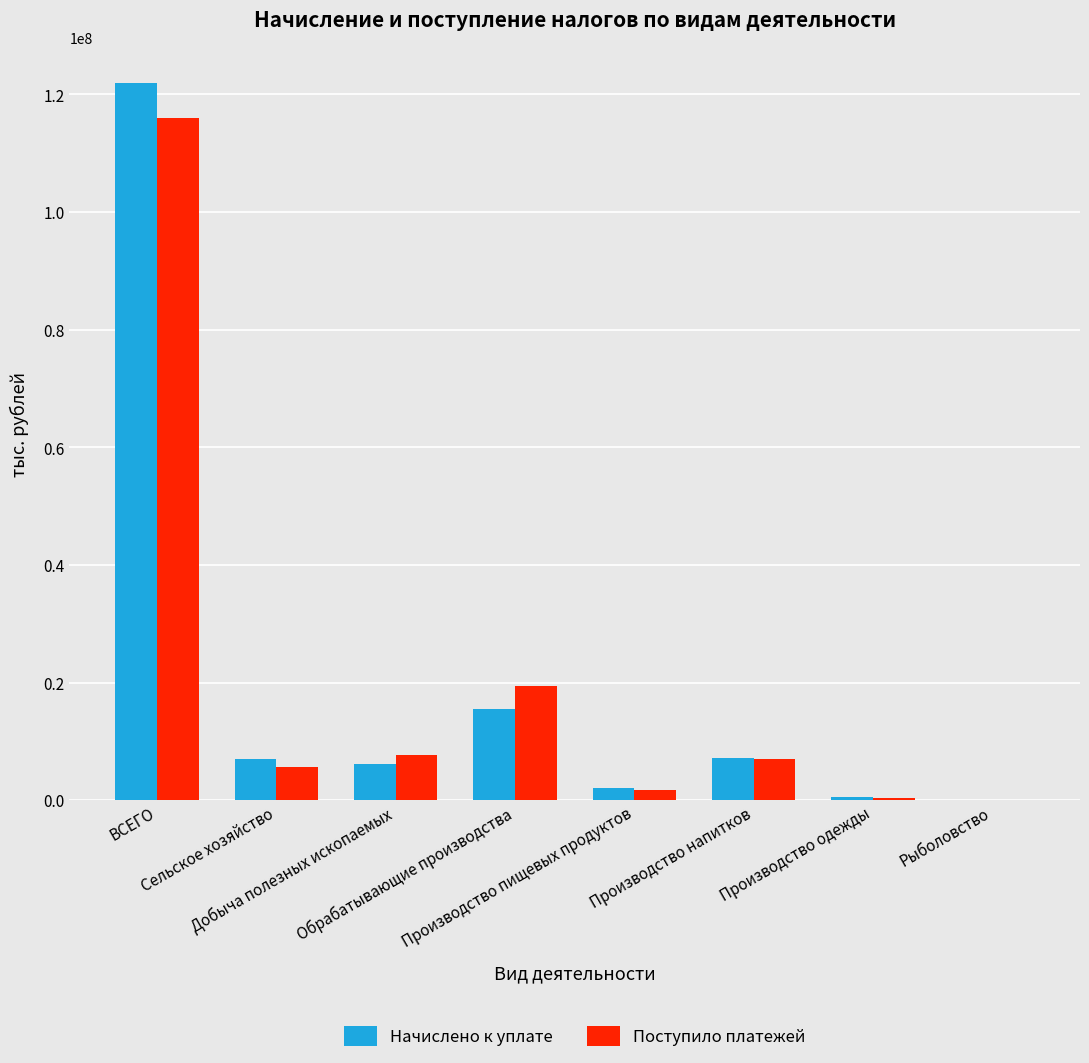

What is the greatest value displayed?

121951678